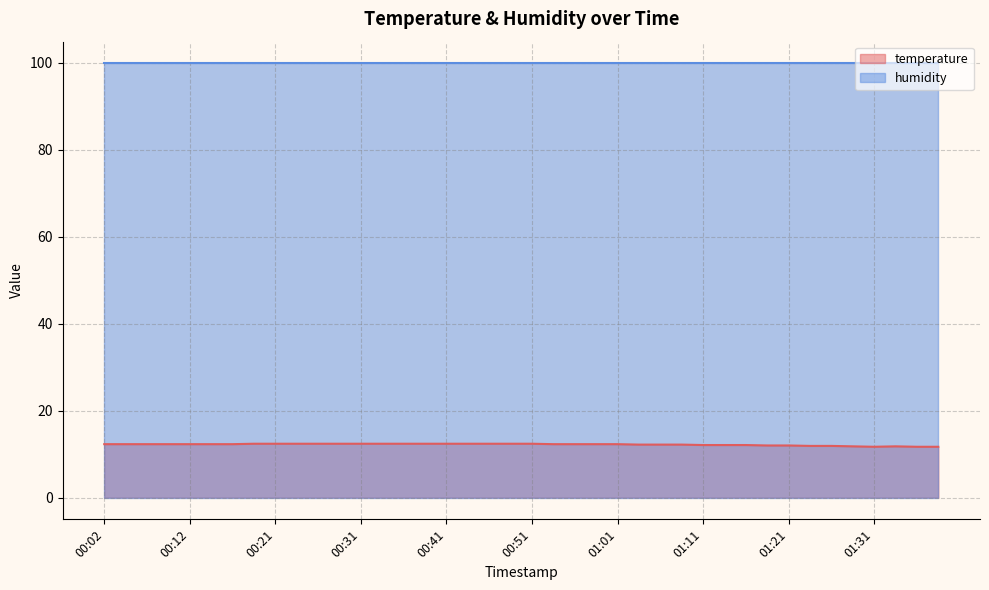

Between 00:31 and 00:12, which is larger?

00:31